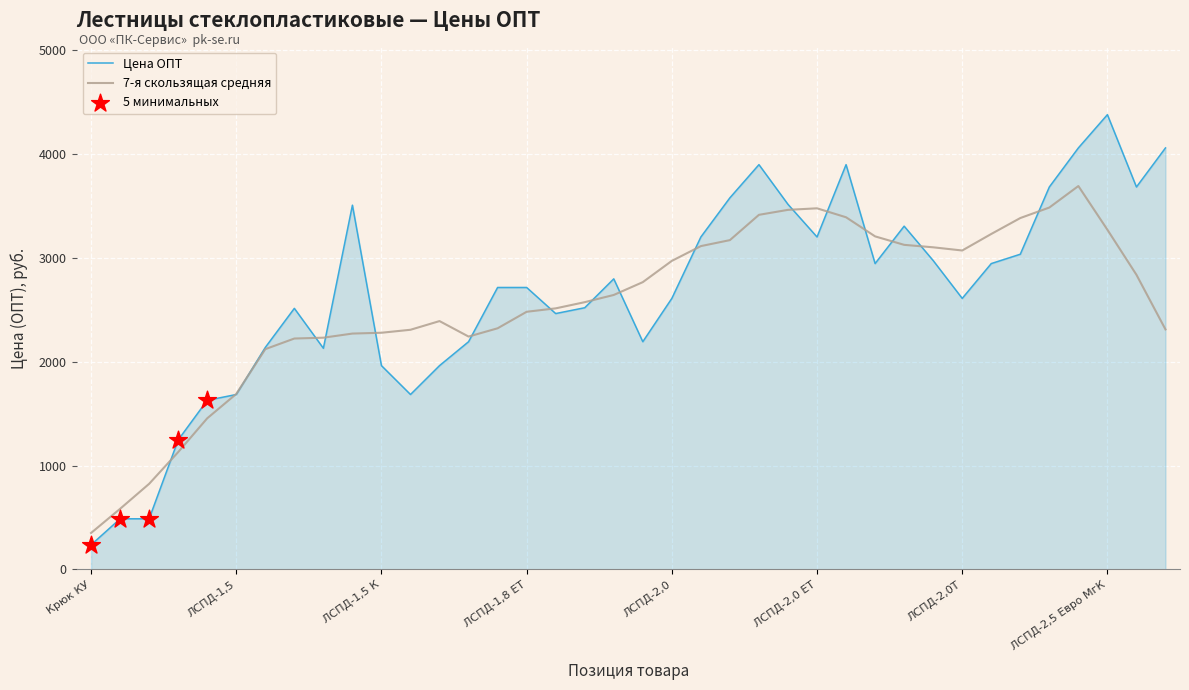

Which series has the widest spread of values?

Цена ОПТ